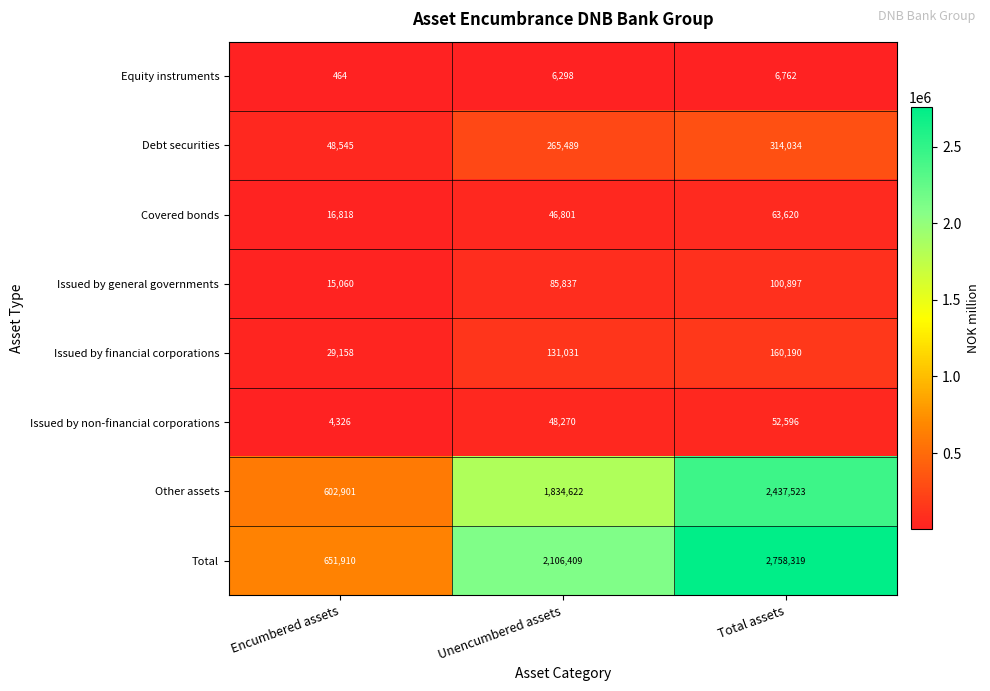

What is the total value across all series at Encumbered assets?

1369182